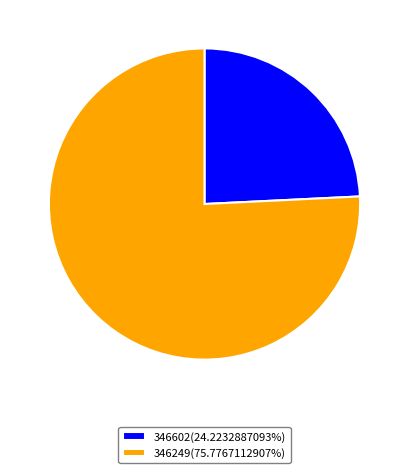

Which category has the biggest portion of the pie?

346249